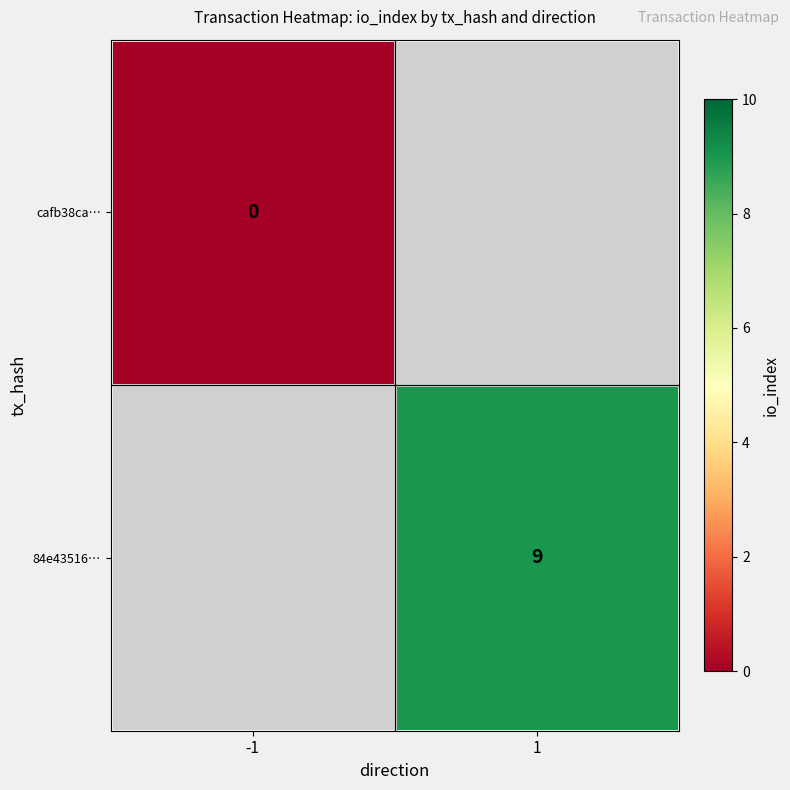

At how many categories does at least one series exceed 3?

1